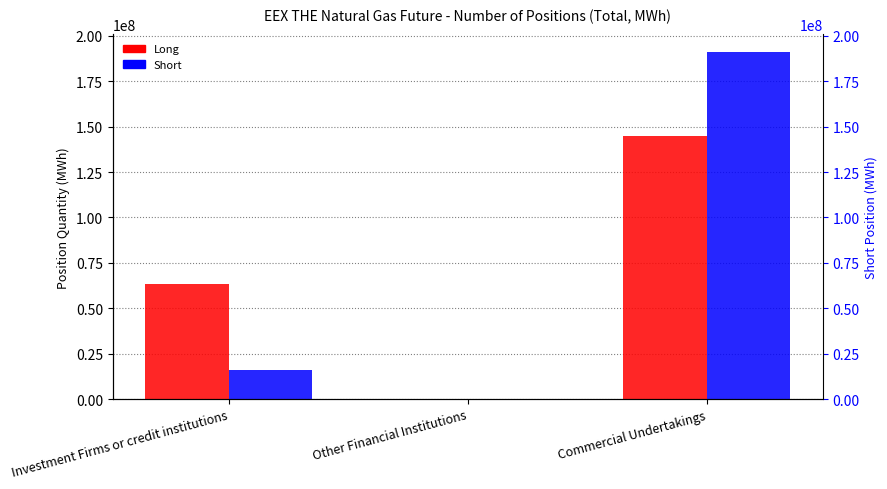

Reading right to left, extract all data points from this chart.

Long: 144863152	0	63117747
Short: 191216679	0	15978519